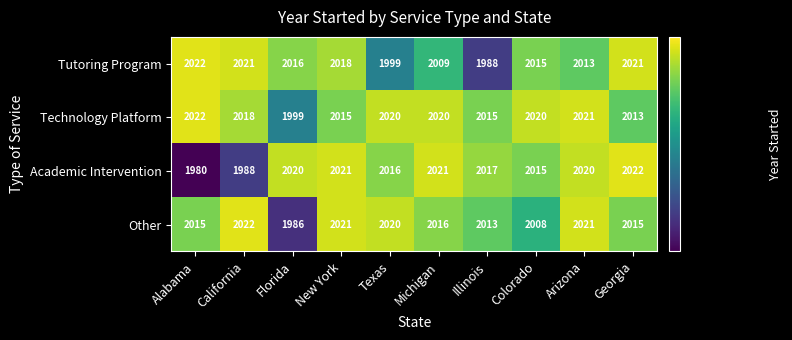

At how many categories does at least one series exceed 1980?

10